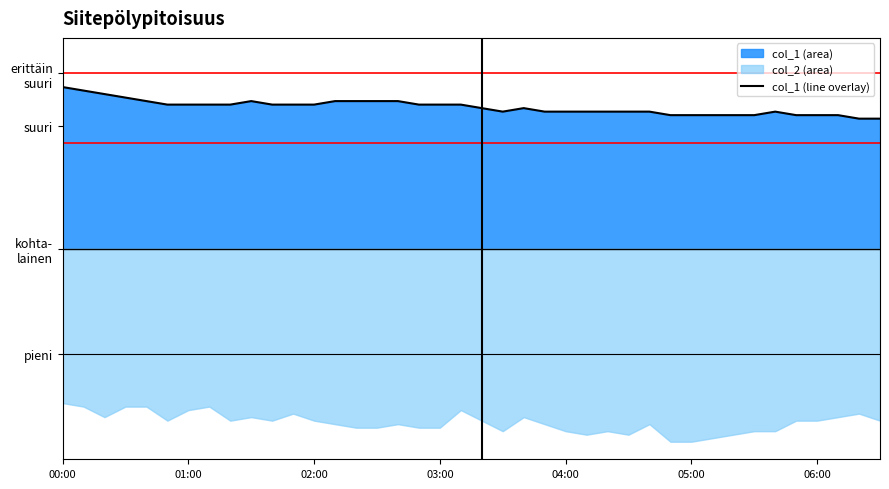

Where is the data nearest to the value 4?

20